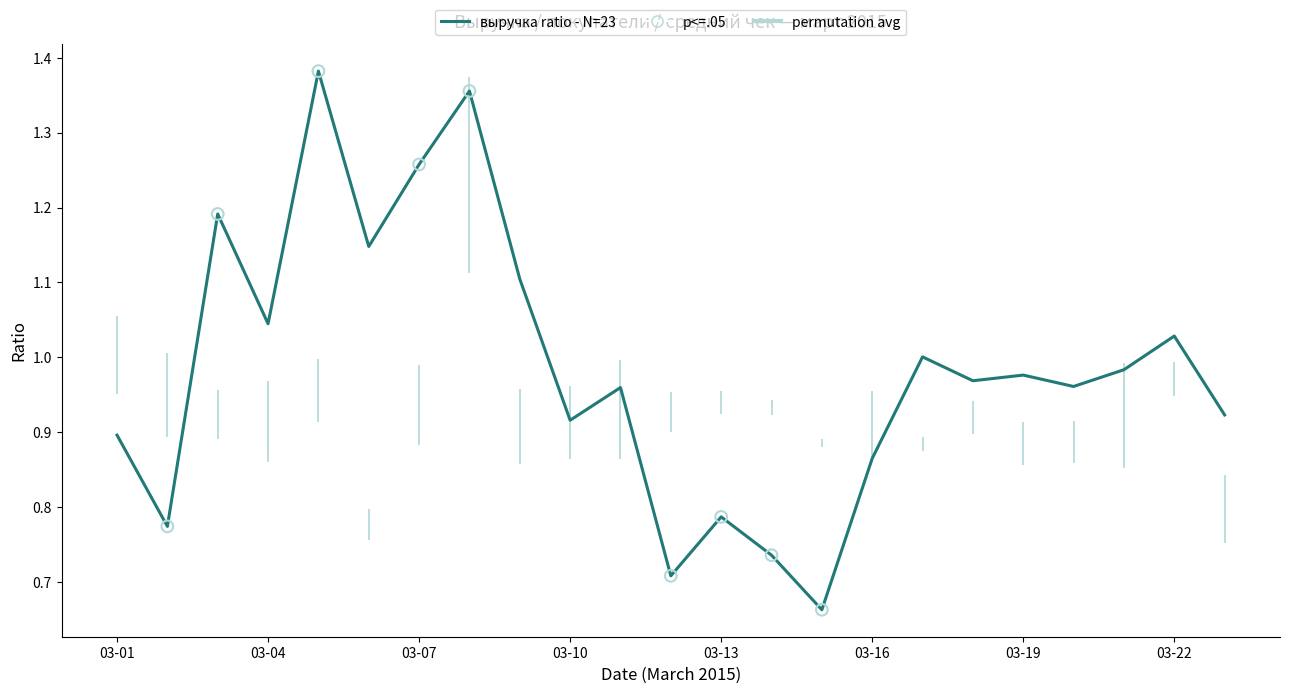

Which series reaches the minimum Y coordinate?

выручка_ratio